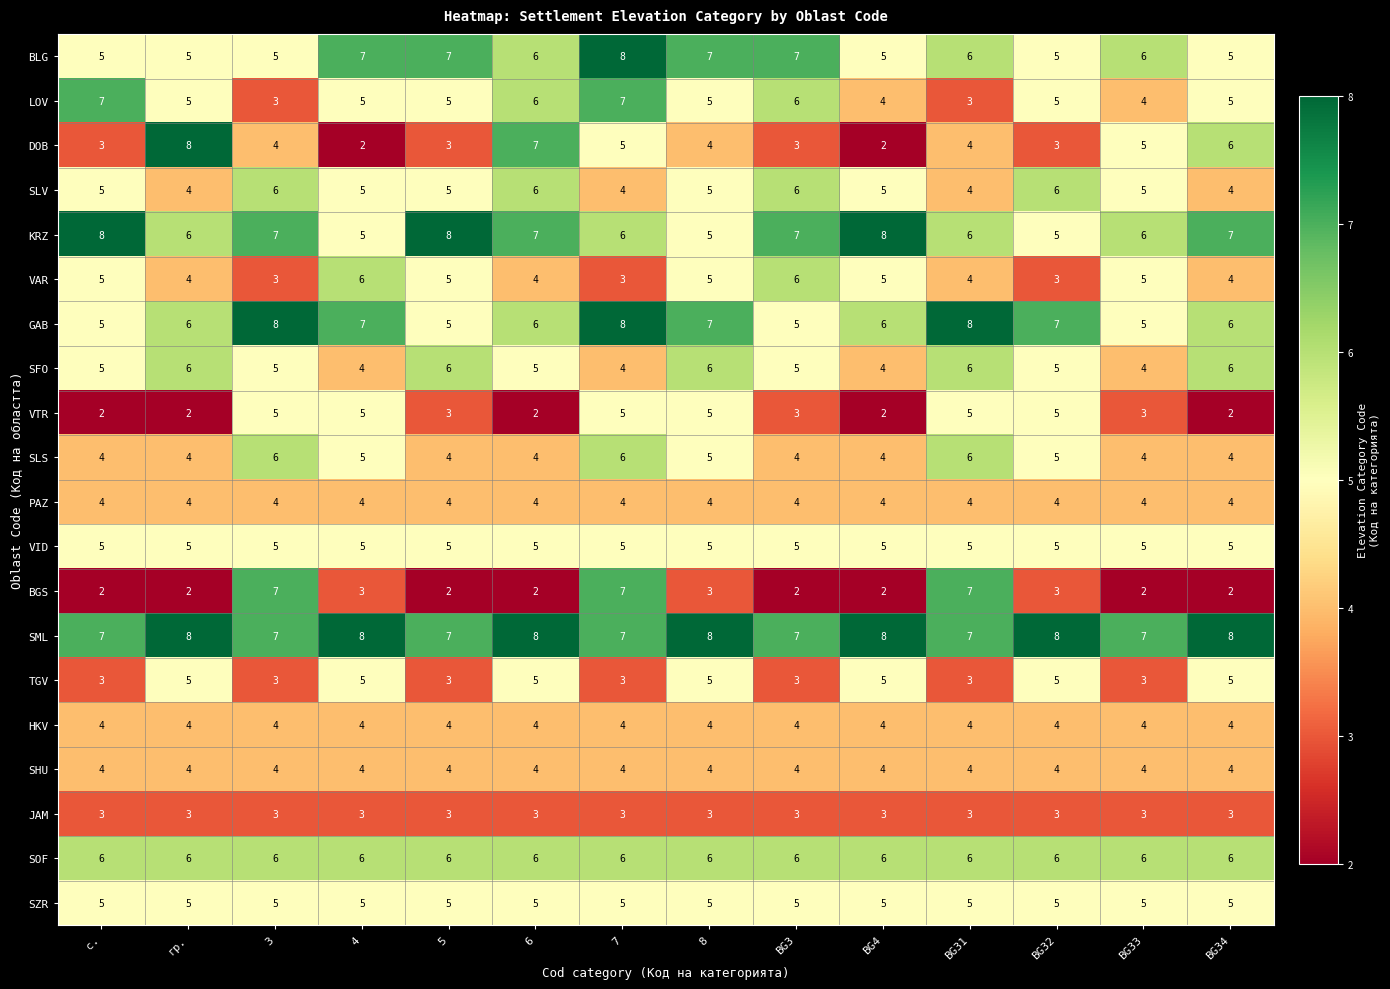

Which series has the largest total across all categories?

SML